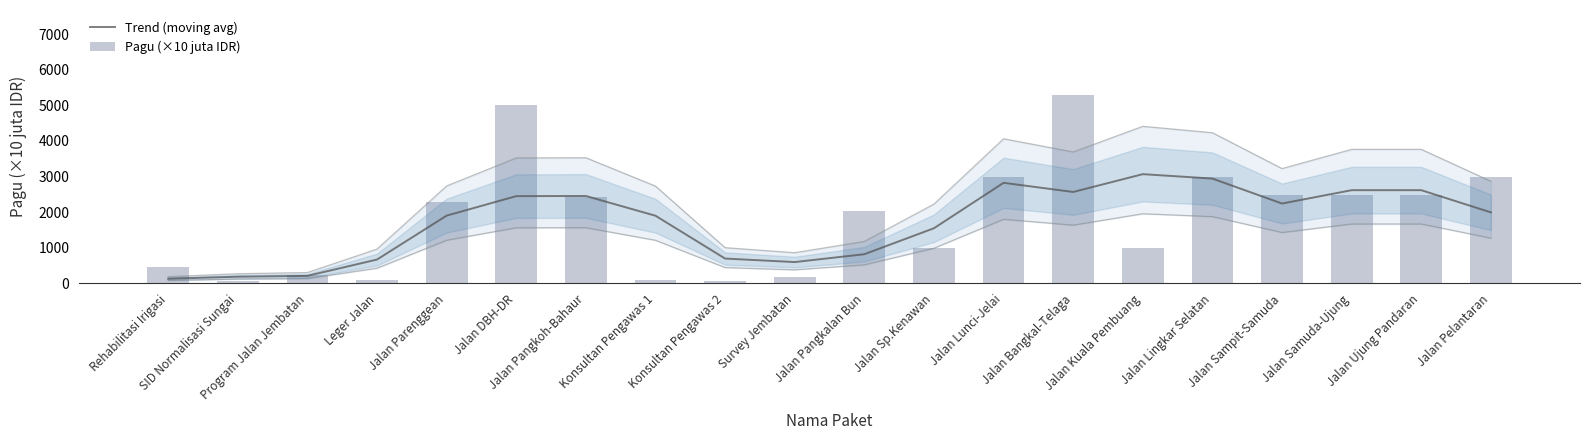

How many values in the Pagu (×10 juta IDR) series are below 2291?

10